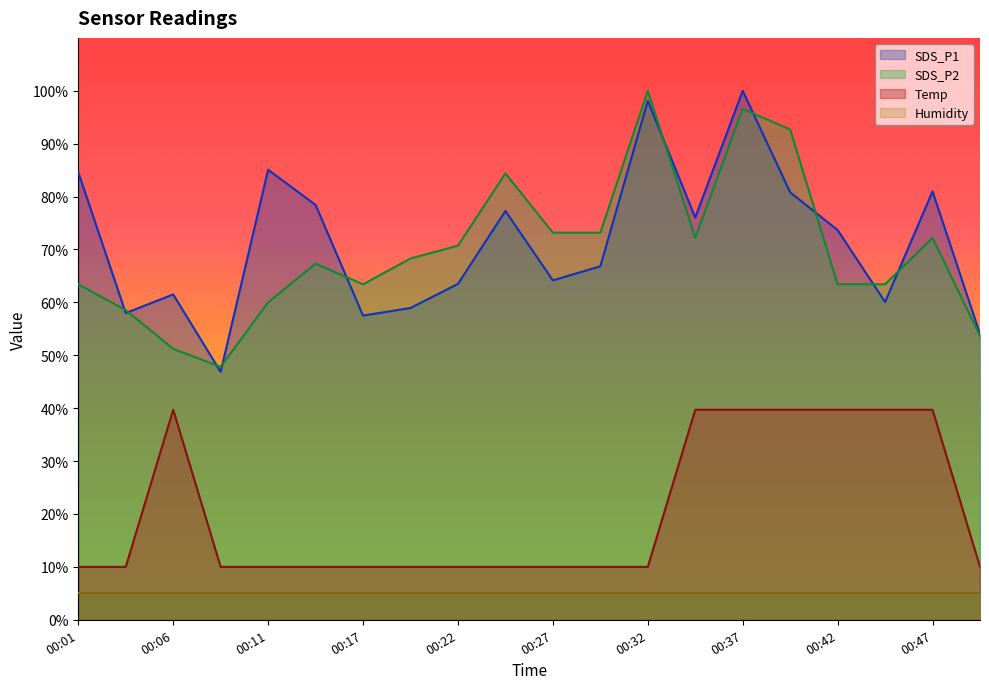

At 00:47, list the series in order from smallest to largest.

Humidity, Temp, SDS_P2, SDS_P1